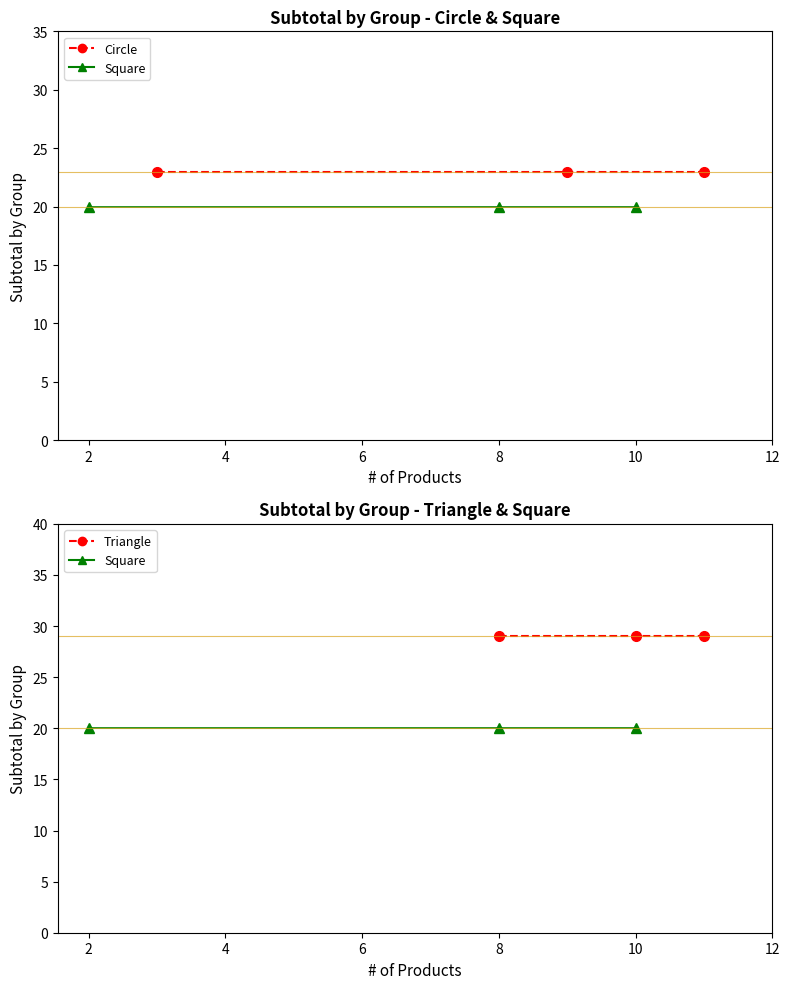

Is this an area chart (filled region under the line)?

No